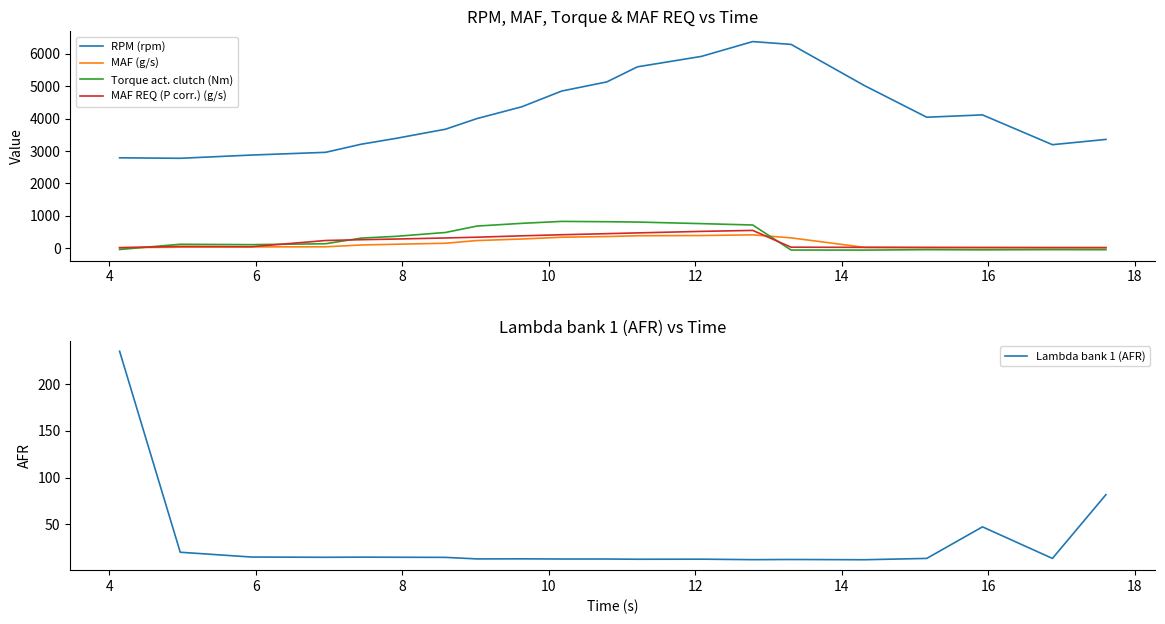

How many interior local peaks does the Lambda bank 1 (AFR) series have?

5